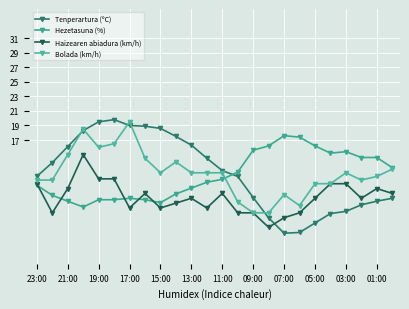

How many categories are shown in the chart?

24